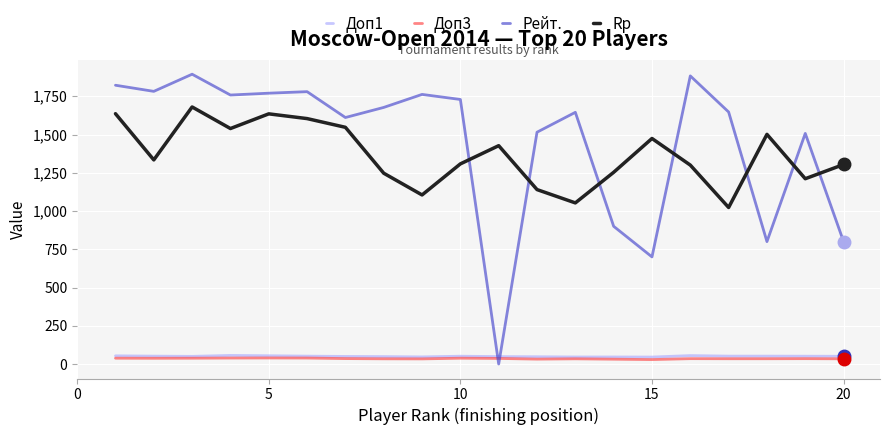

Which series has the widest spread of values?

Рейт.